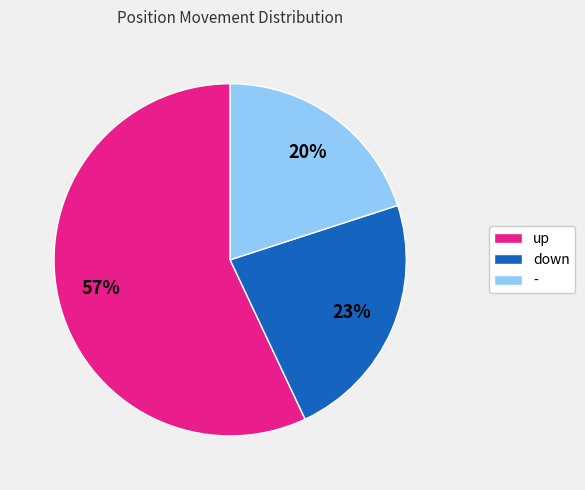

What is the ratio of the value at - to the value at down?

0.9